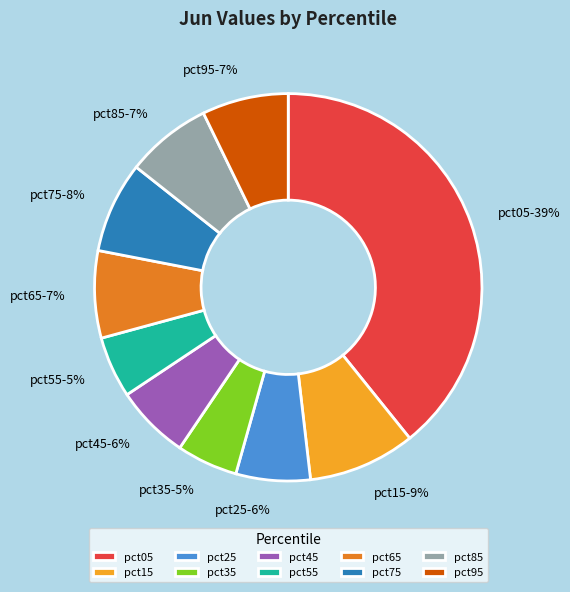

To the nearest percent, what percentage of the pie is pct75?

8%